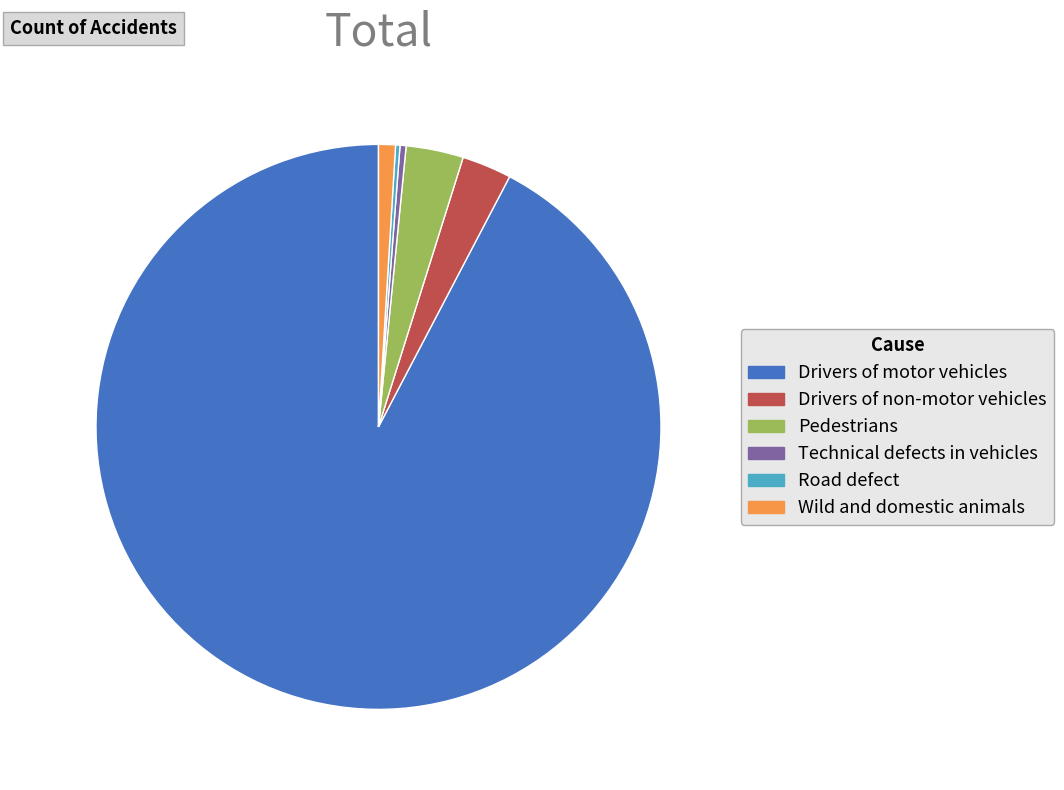

Does any single category account for the majority?

Yes